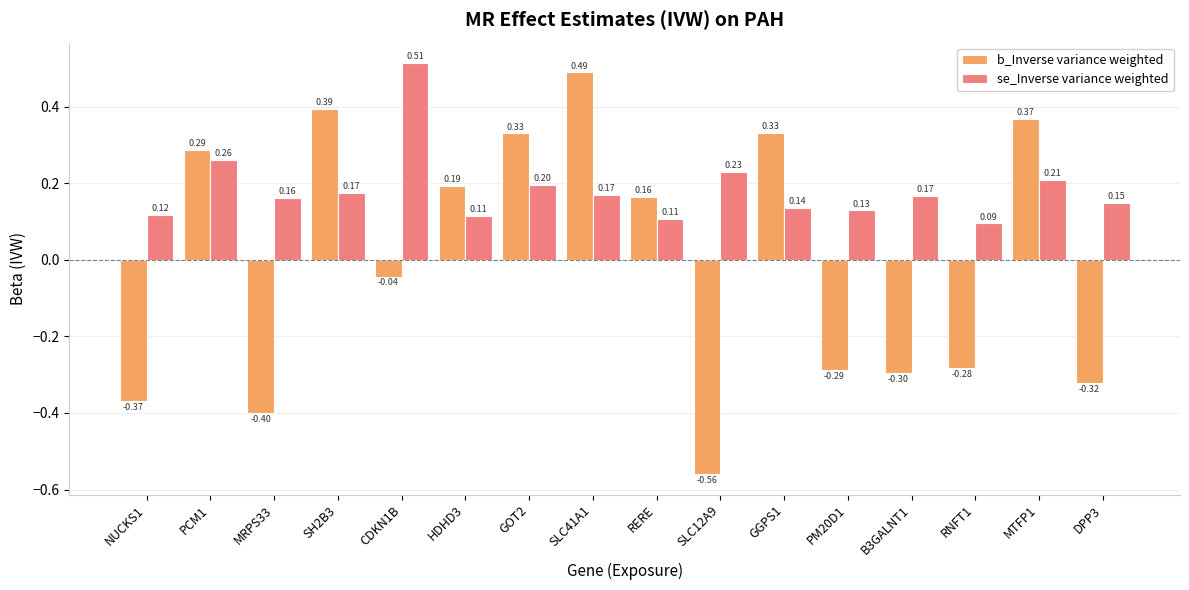

Which series has the largest total across all categories?

se_Inverse variance weighted